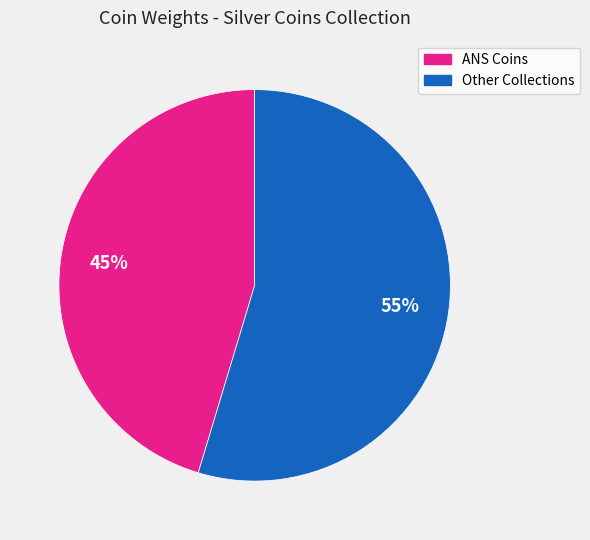

To the nearest percent, what is the average slice percentage?

50%